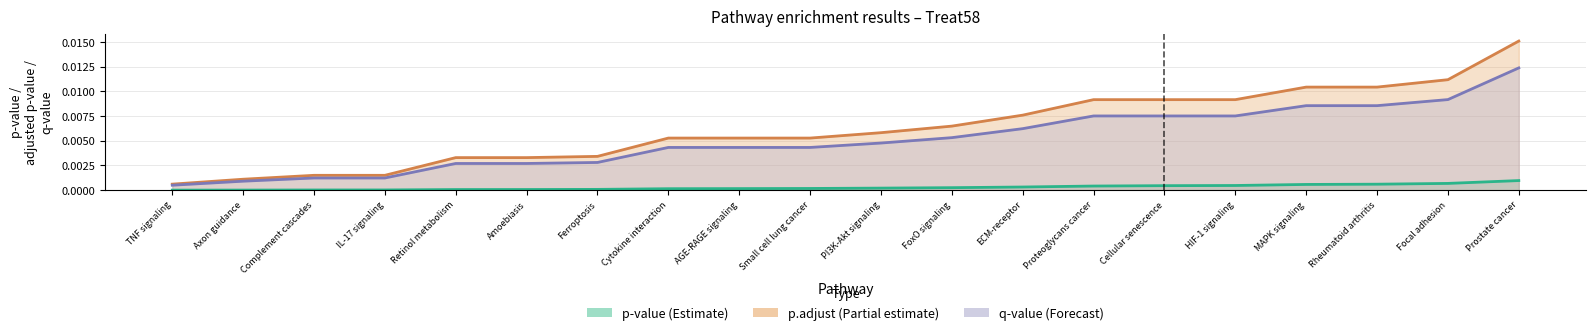

Is it true that qvalue equals 0.0 at Focal adhesion?

False